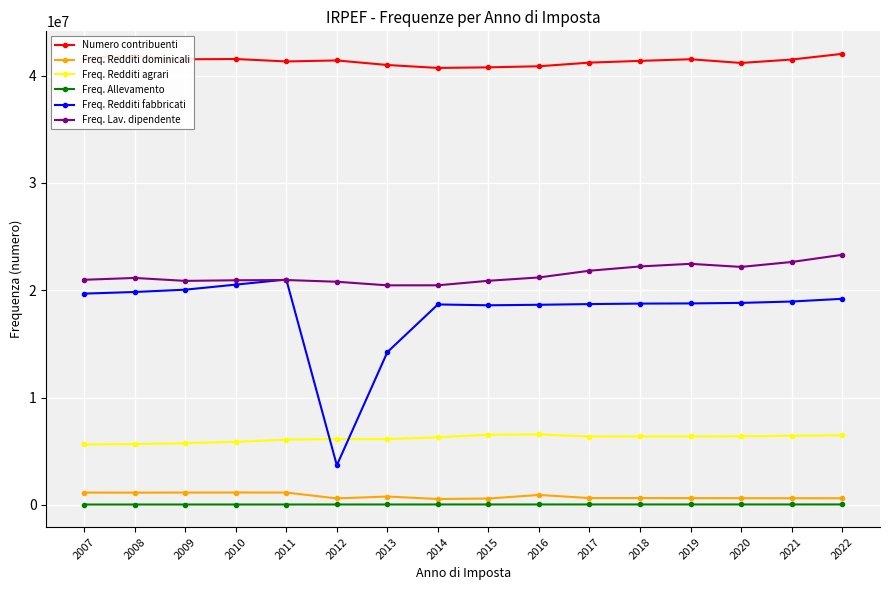

What is the minimum value shown in the chart?

28577.0